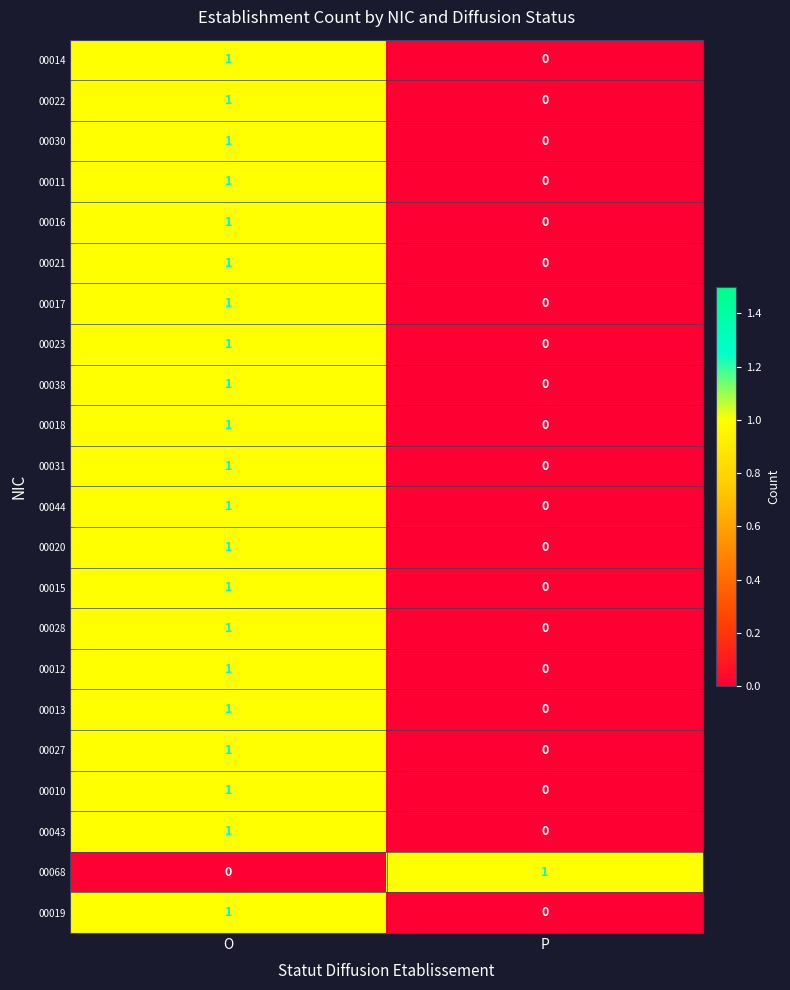

What is the total value across all series at P?

1